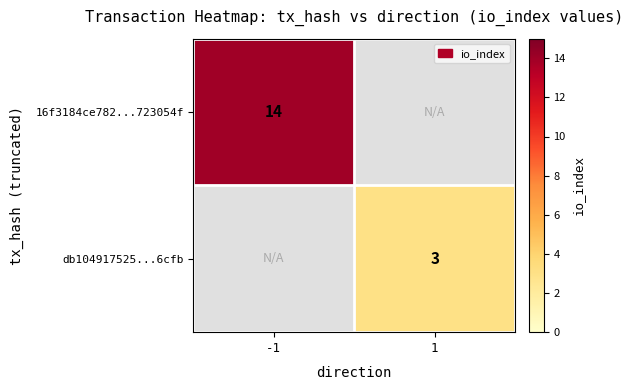

Is it true that db104917525...6cfb equals 2 at 1?

False